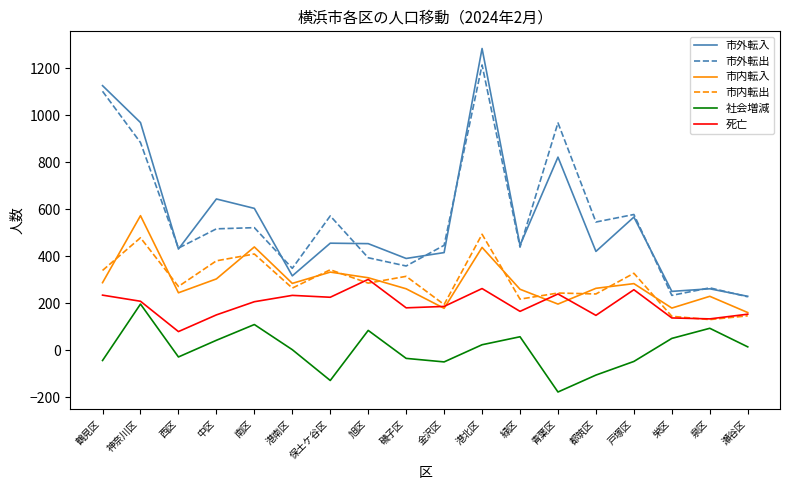

What position from the right is 西区?

16